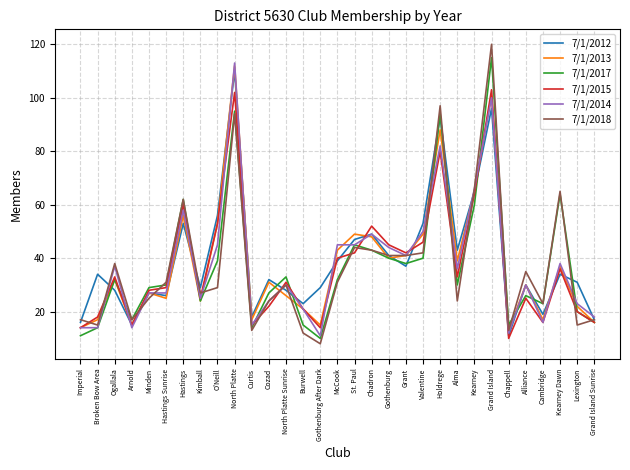

At which label does 7/1/2012 first exceed 32?

Broken Bow Area